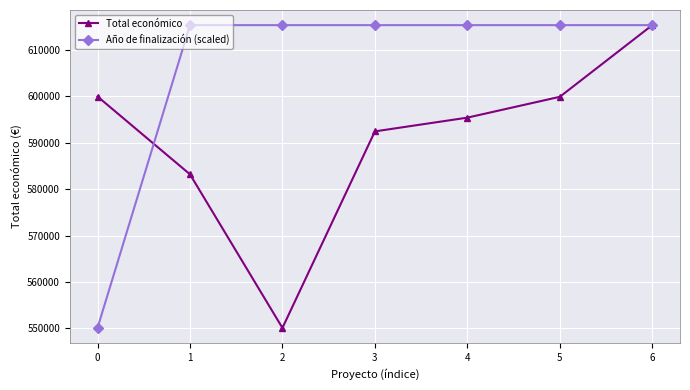

What is the sum of all Año de finalización (scaled) values?

4242361